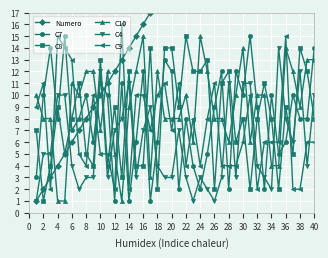

True or false: C4 and C8 cross at least once.

True